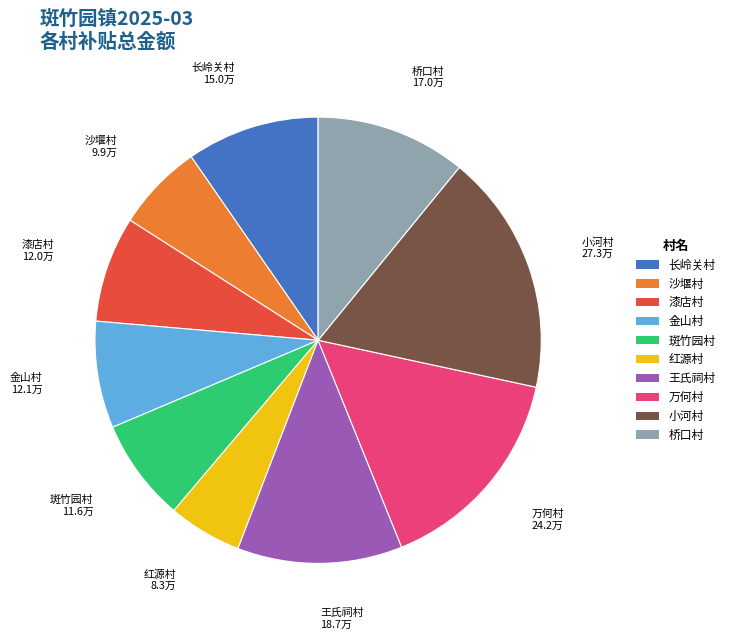

What is the smallest slice in the pie chart?

红源村